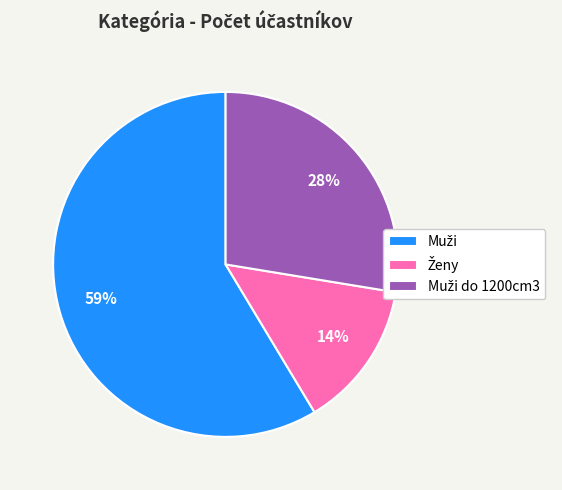

To the nearest percent, what is the difference between the largest and smallest slice percentages?

45%